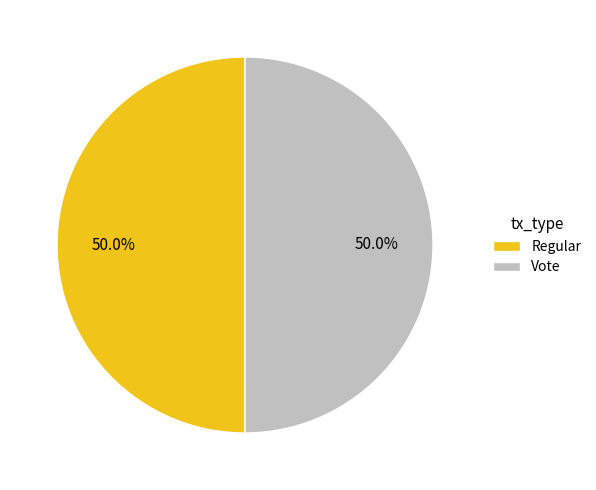

Combined, do Regular and Vote account for over 50%?

Yes